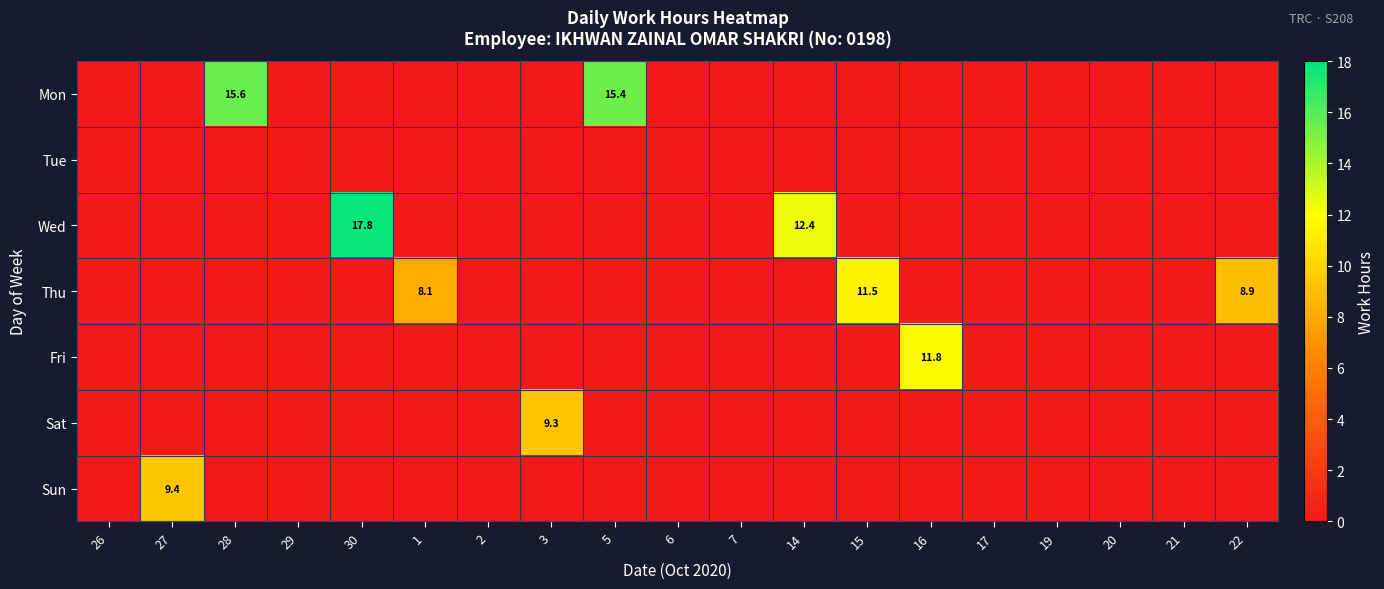

At which label is Mon closest to 7?

26